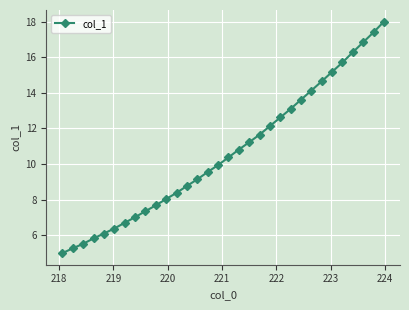

Reading left to right, transcribe all the data shown in this chart.

5.0	5.3	5.5	5.8	6.1	6.4	6.7	7.0	7.4	7.7	8.0	8.4	8.8	9.1	9.6	9.9	10.4	10.8	11.2	11.7	12.1	12.6	13.1	13.6	14.1	14.6	15.2	15.7	16.3	16.8	17.4	18.0